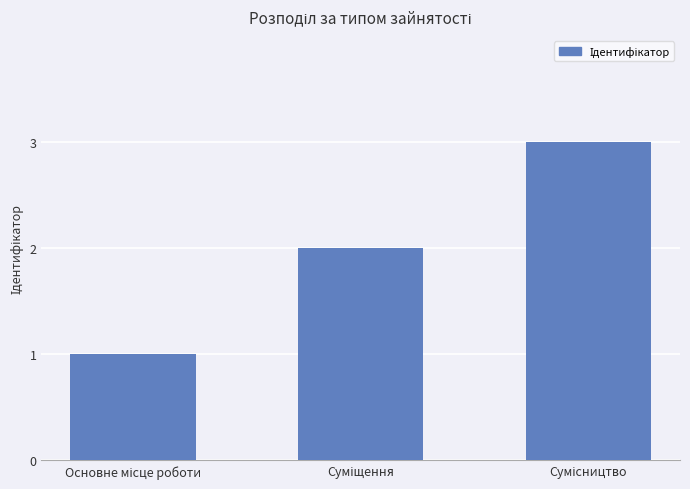

What is the maximum value shown in the chart?

3